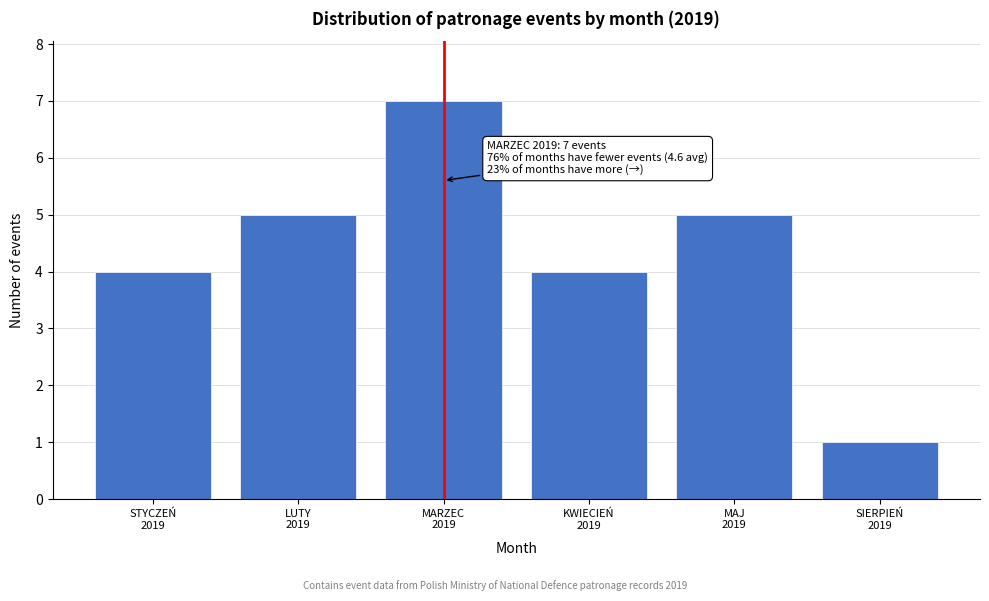

Reading left to right, list all the values displayed in this chart.

4	5	7	4	5	1